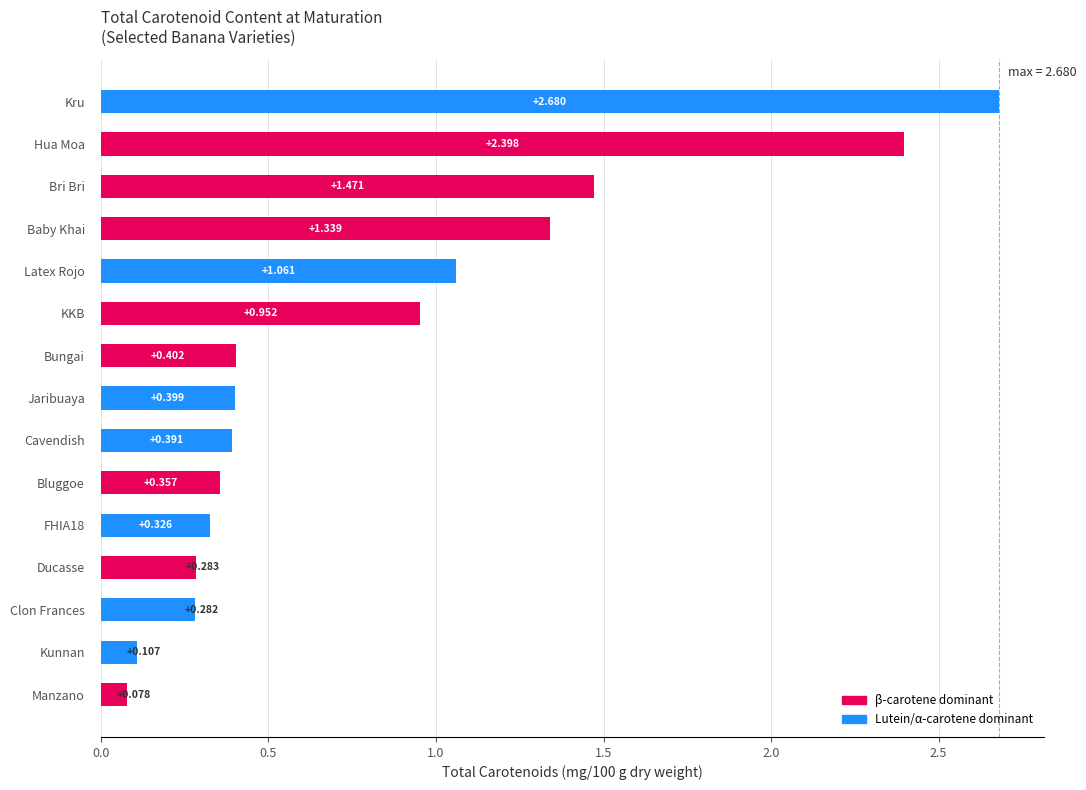

What is the difference between the maximum and minimum values?

2.6